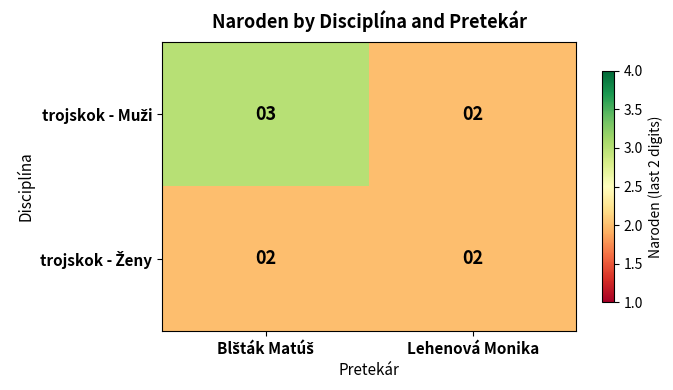

What is the greatest value displayed?

3